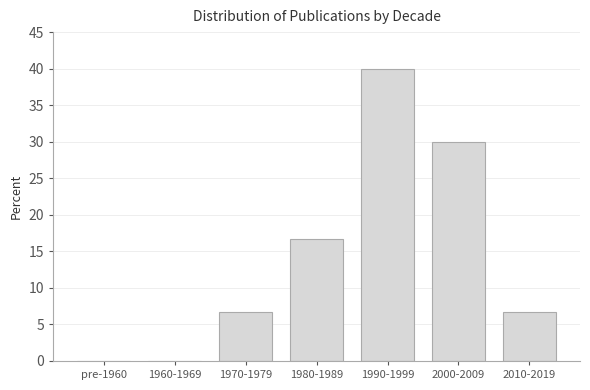

Reading right to left, what are all the values shown in this chart?

2010-2019=6.7	2000-2009=30.0	1990-1999=40.0	1980-1989=16.7	1970-1979=6.7	1960-1969=0.0	pre-1960=0.0